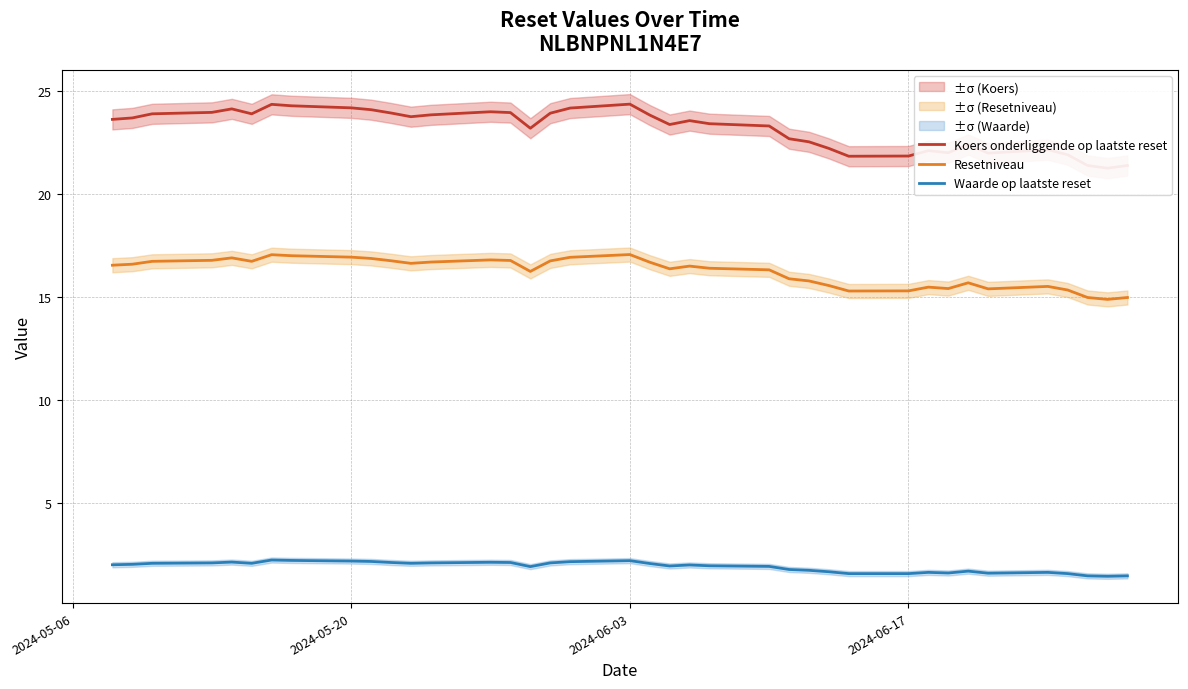

What is the value of the Waarde op laatste reset point at the 5th from the left?

2.1